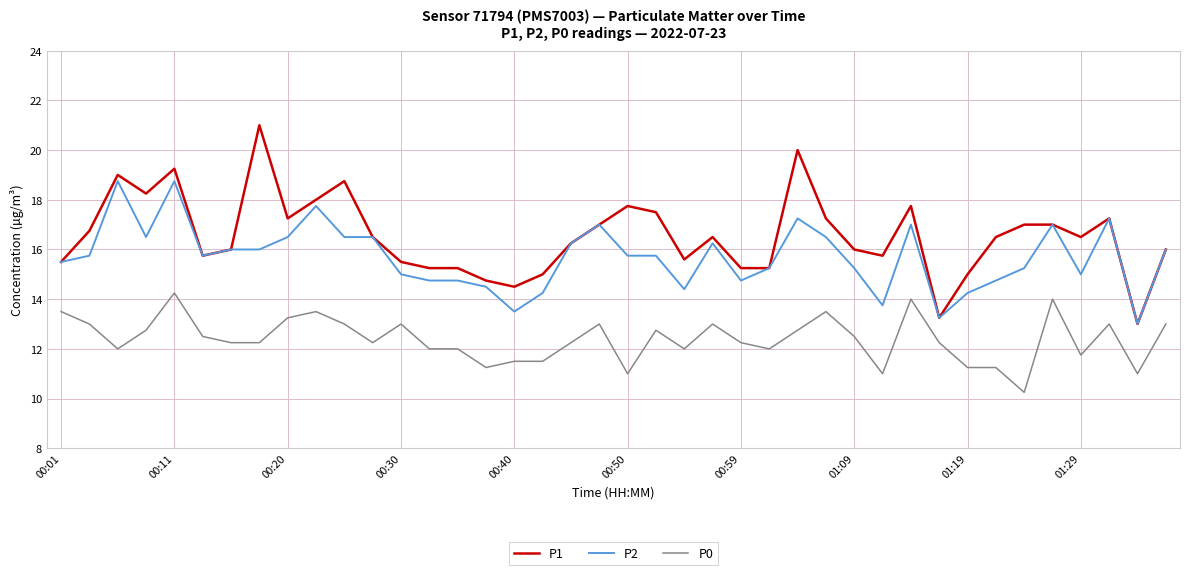

True or false: P2 and P0 intersect in this chart.

False